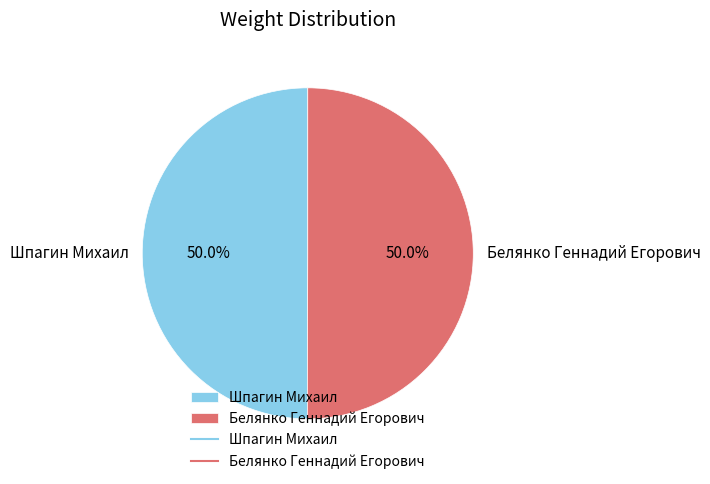

Is it true that Белянко Геннадий Егорович is 37% of the pie?

False